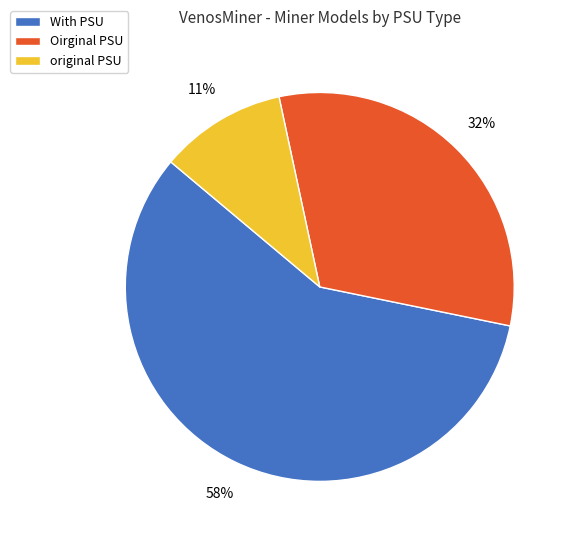

Rank the categories by value from lowest to highest.

original PSU, Oirginal PSU, With PSU